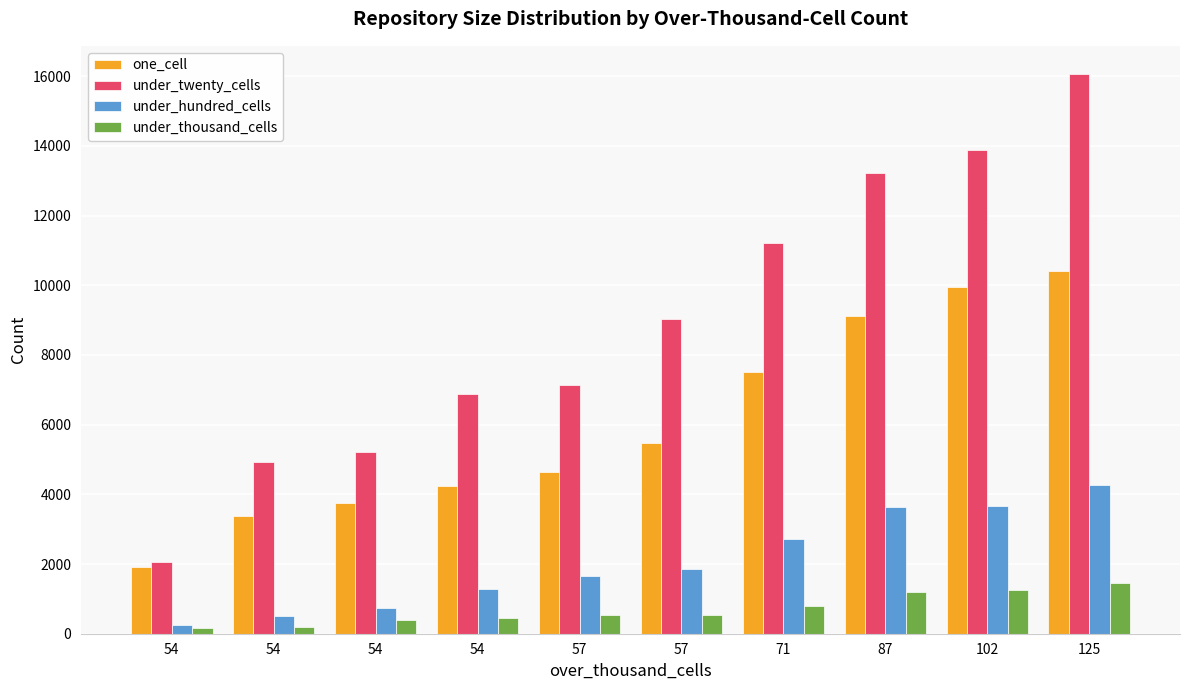

Reading right to left, what are all the values shown in this chart?

one_cell: 10398	9938	9104	7511	5460	4637	4236	3757	3371	1922
under_twenty_cells: 16068	13887	13209	11206	9046	7129	6881	5228	4939	2070
under_hundred_cells: 4258	3657	3626	2715	1863	1658	1272	749	502	244
under_thousand_cells: 1460	1258	1205	783	535	529	452	401	196	153